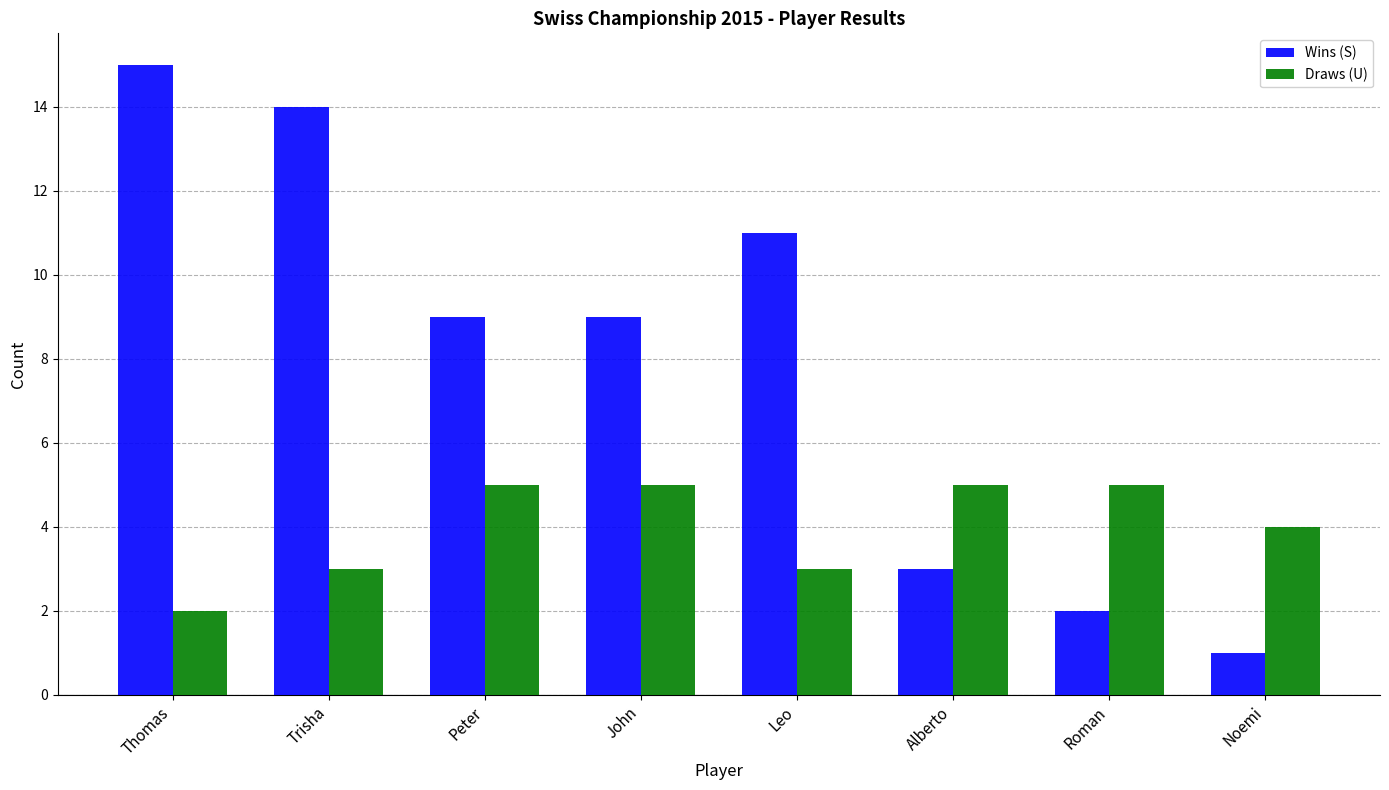

What is the difference between the Wins (S) values at John and Noemi?

8